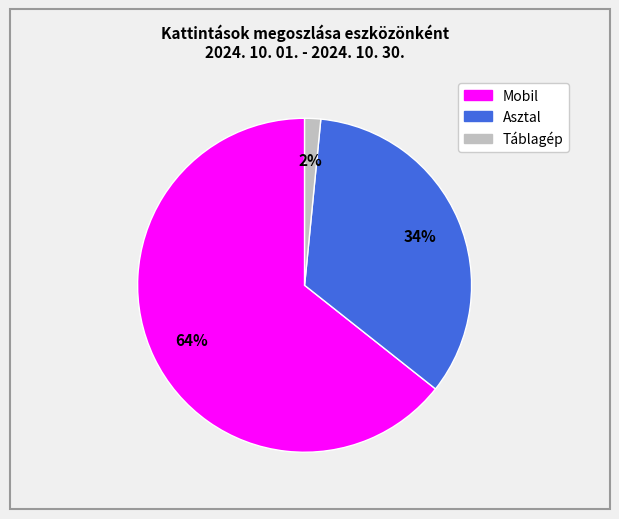

How many segments does this pie chart have?

3